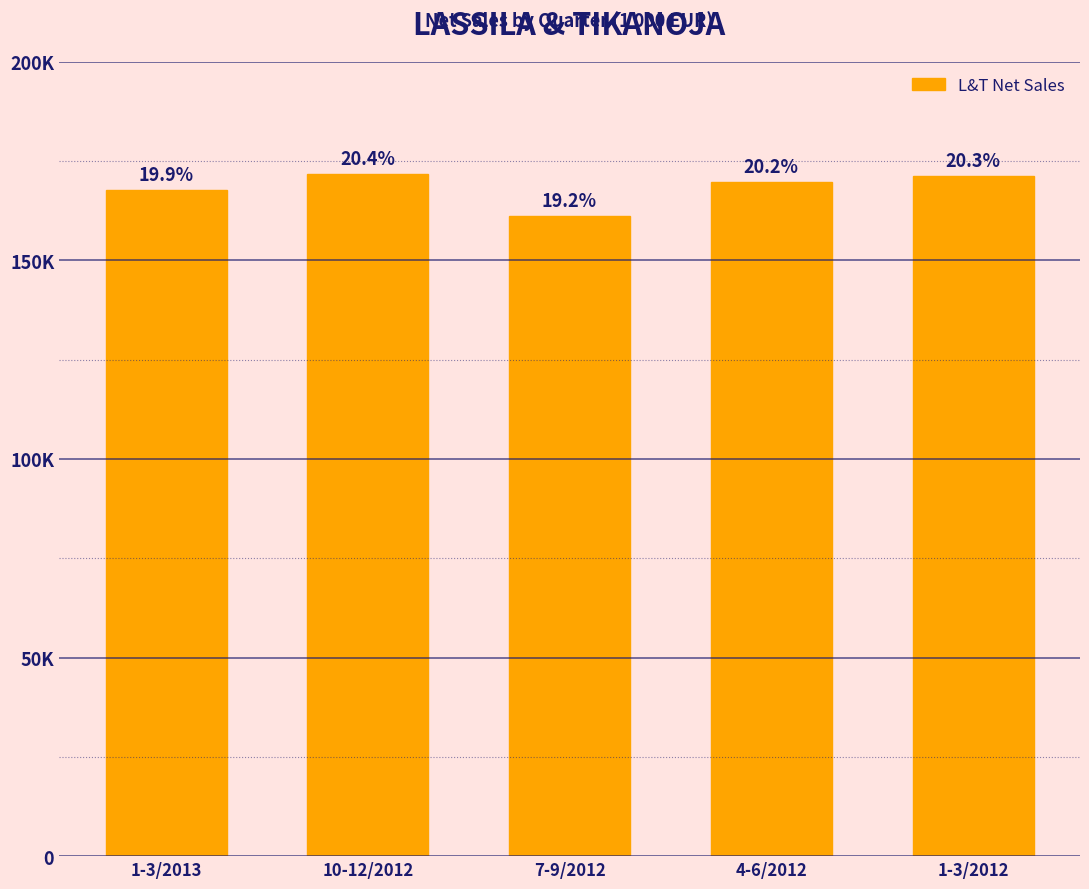

Are the bars horizontal?

No